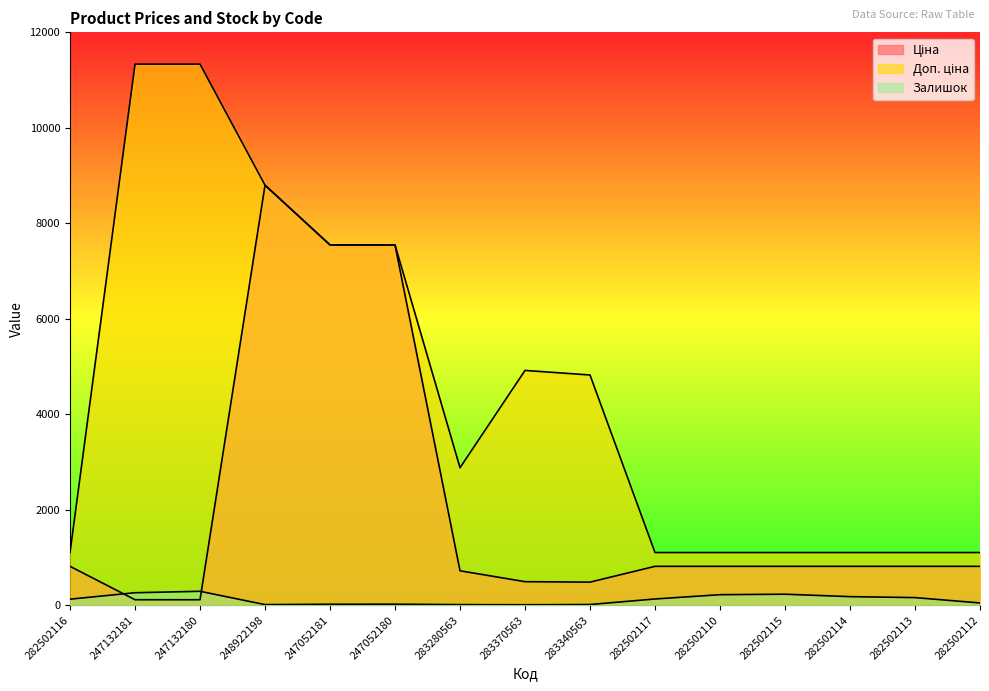

What are all the series names shown in the legend?

Ціна, Доп. ціна, Залишок